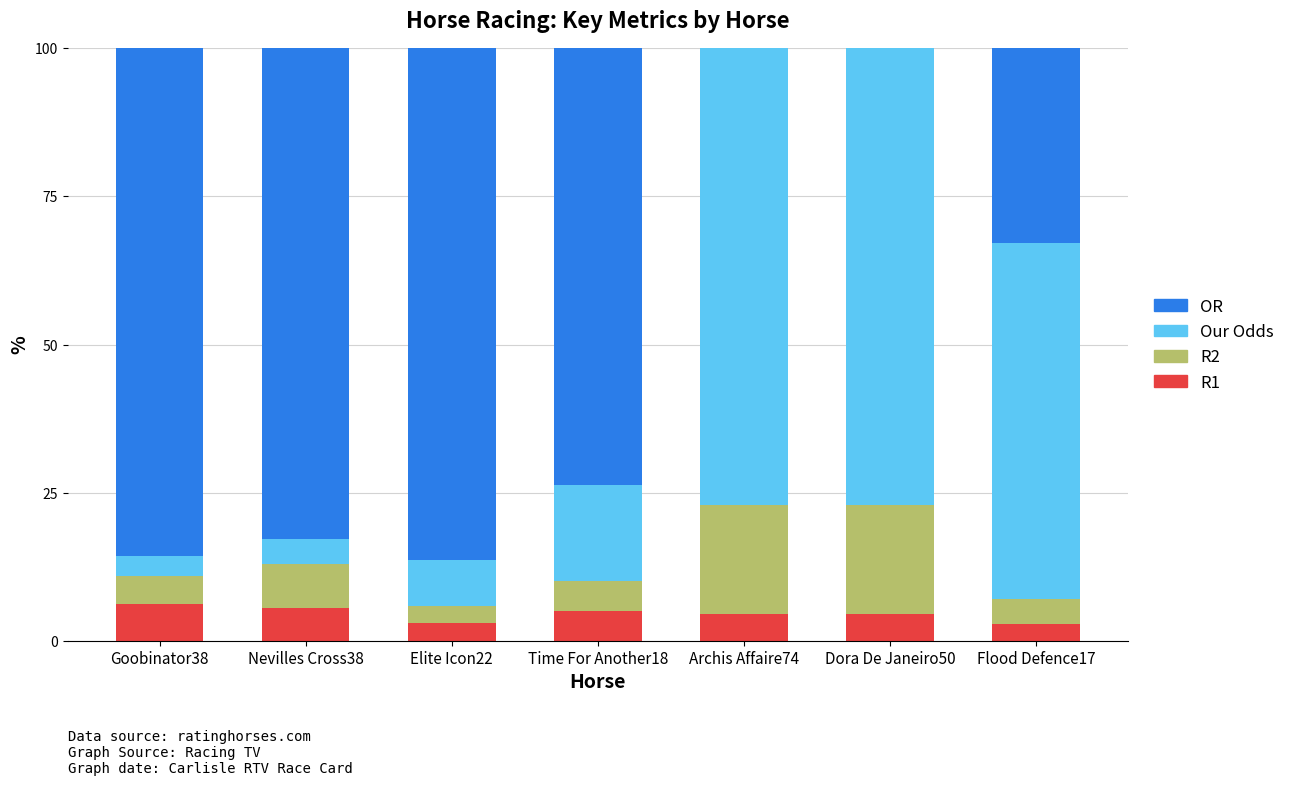

What is the total value across all series at Goobinator38?

100.0